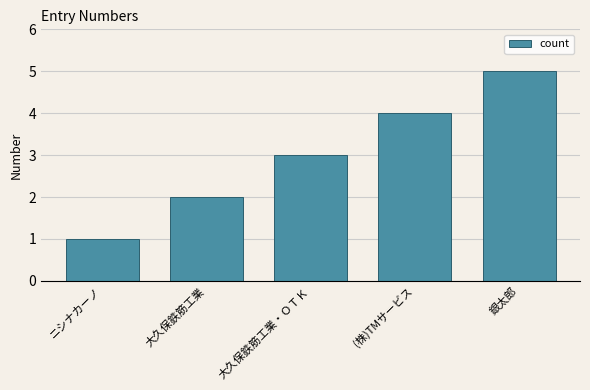

What is the sum of all values?

15